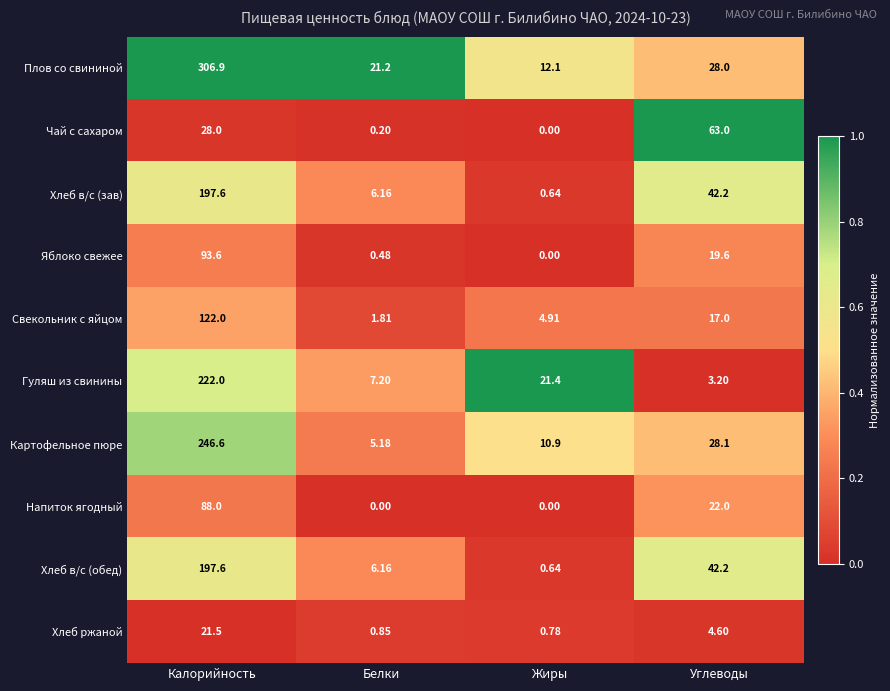

List the labels in order of Свекольник с яйцом value, smallest first.

Белки, Жиры, Углеводы, Калорийность